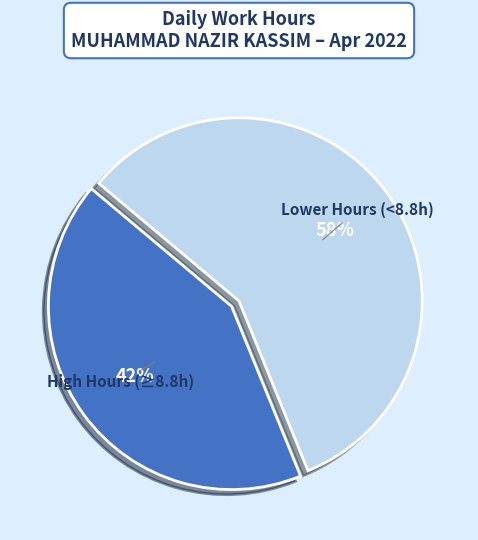

Does any single category account for the majority?

Yes